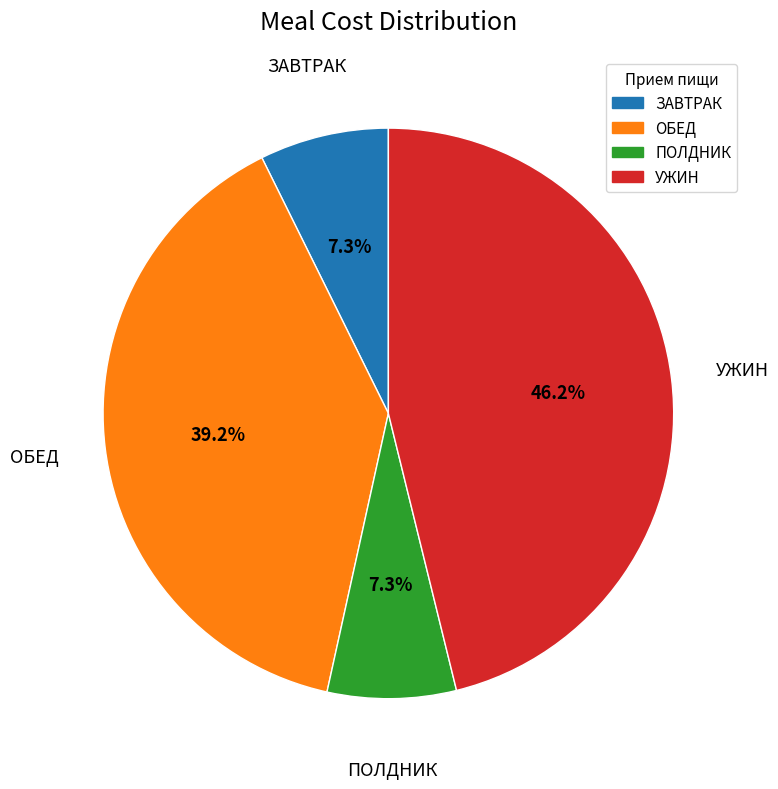

Is ПОЛДНИК the majority of the pie?

No